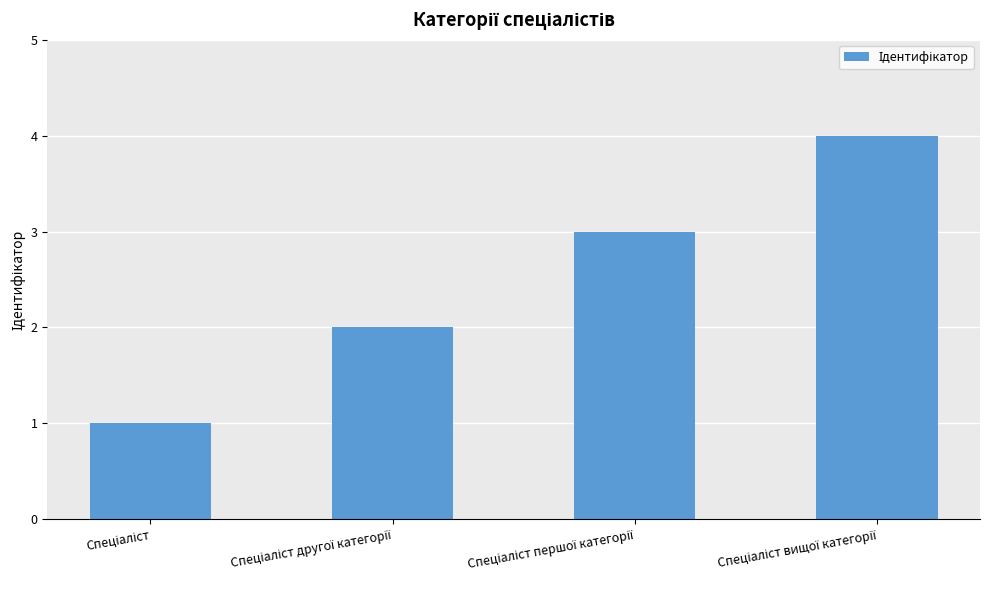

What is the greatest value displayed?

4